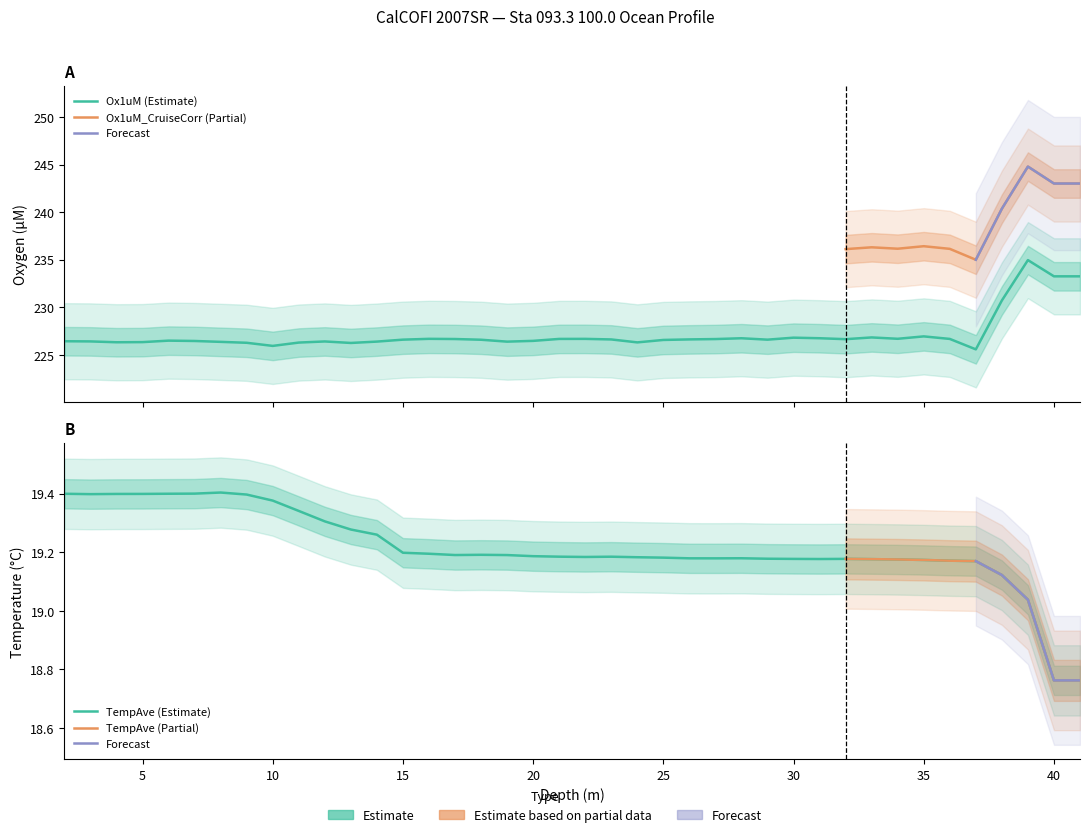

In TempAve, how many points are higher than both neighbors (excluding endpoints)?

5